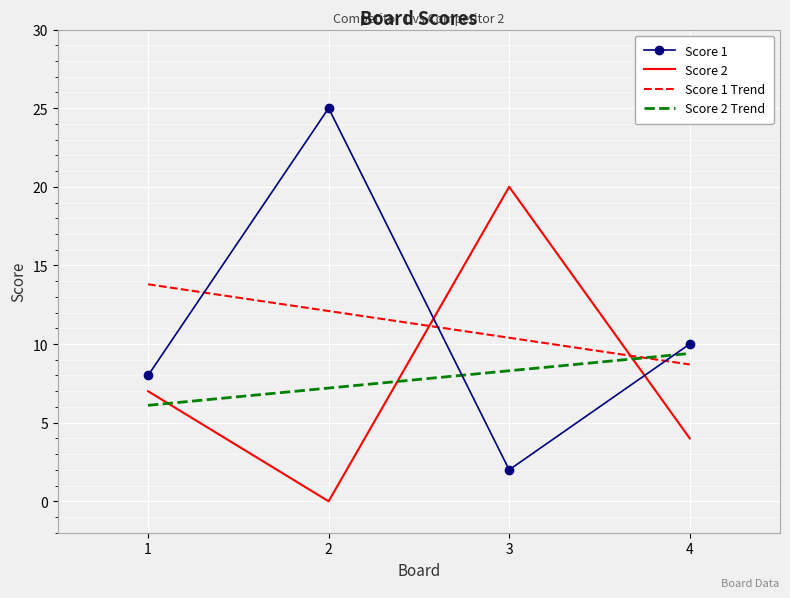

What is the spread (max minus min) of values at 1?

7.7